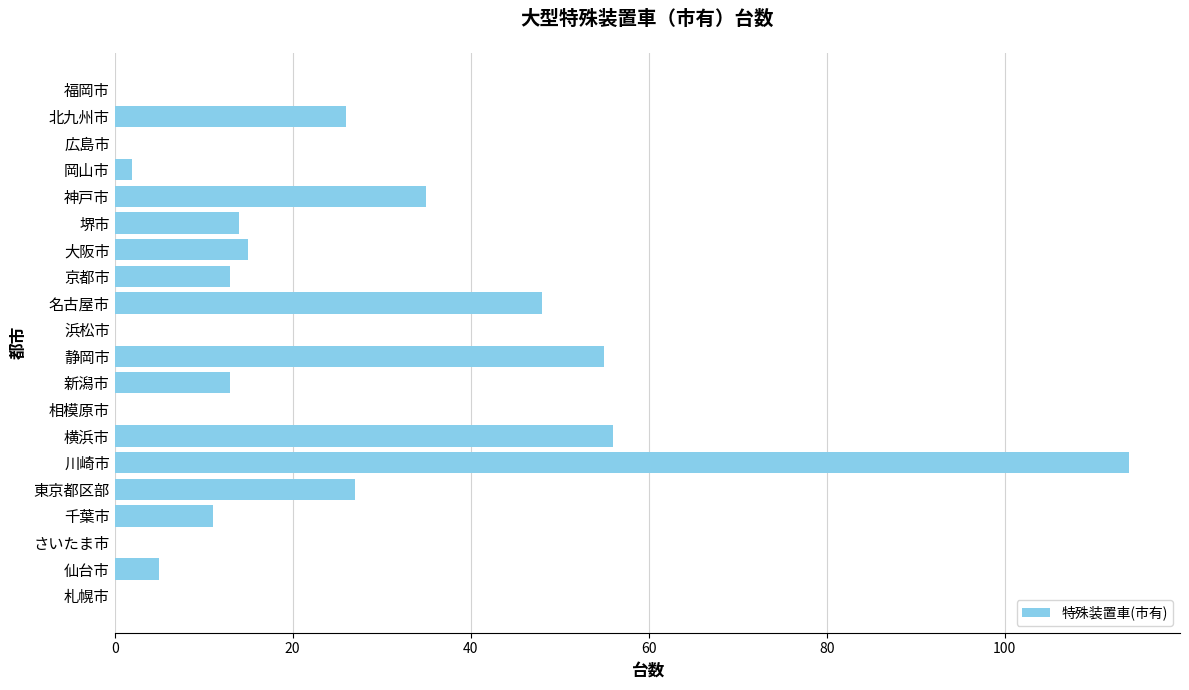

Are the bars horizontal?

Yes